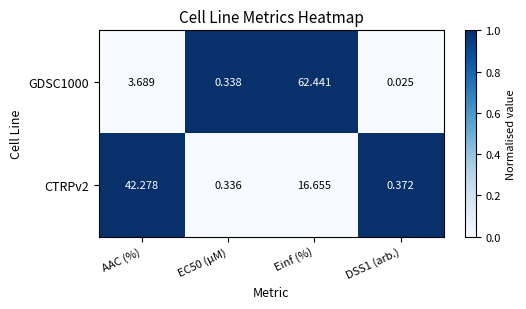

At which category is the sum across all series the highest?

Einf (%)